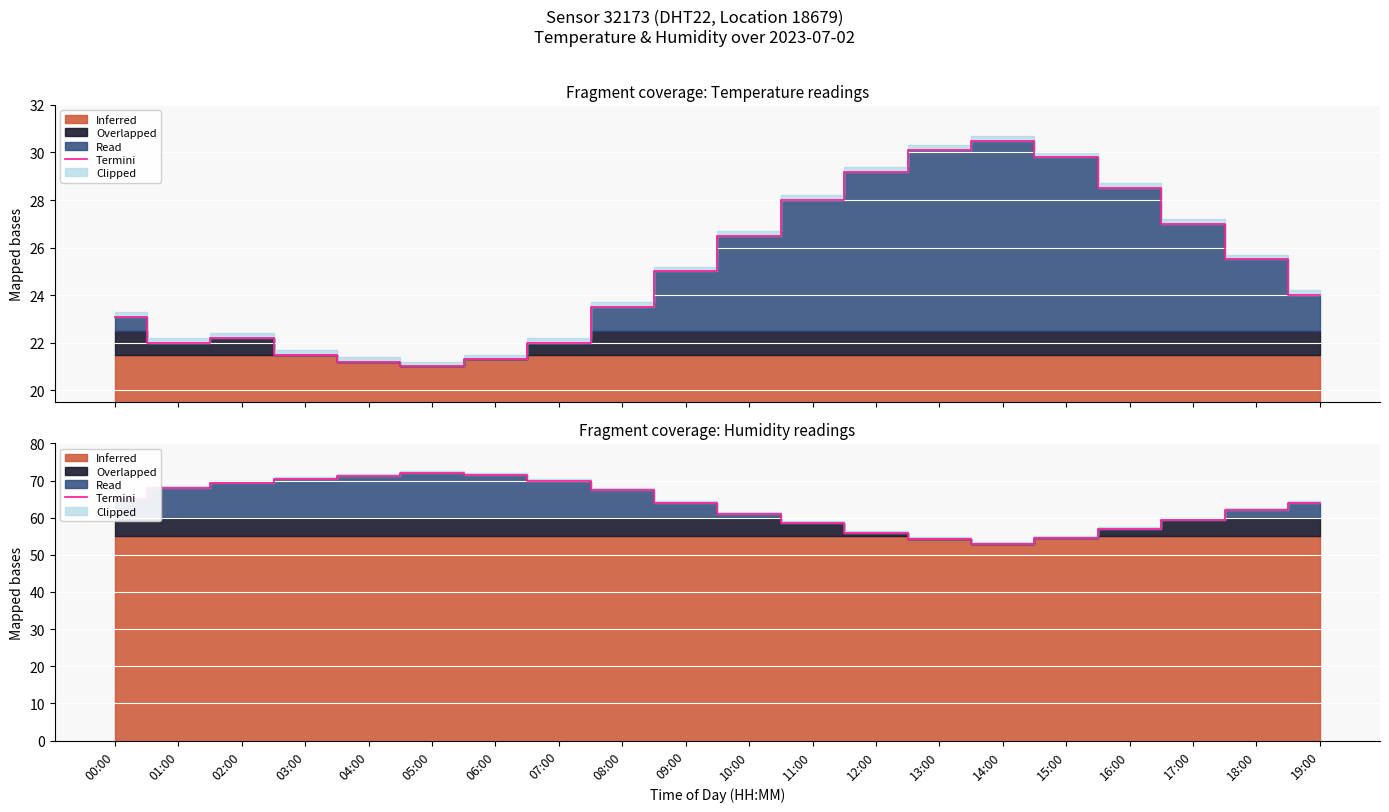

What is the label of the 6th point from the left?

05:00